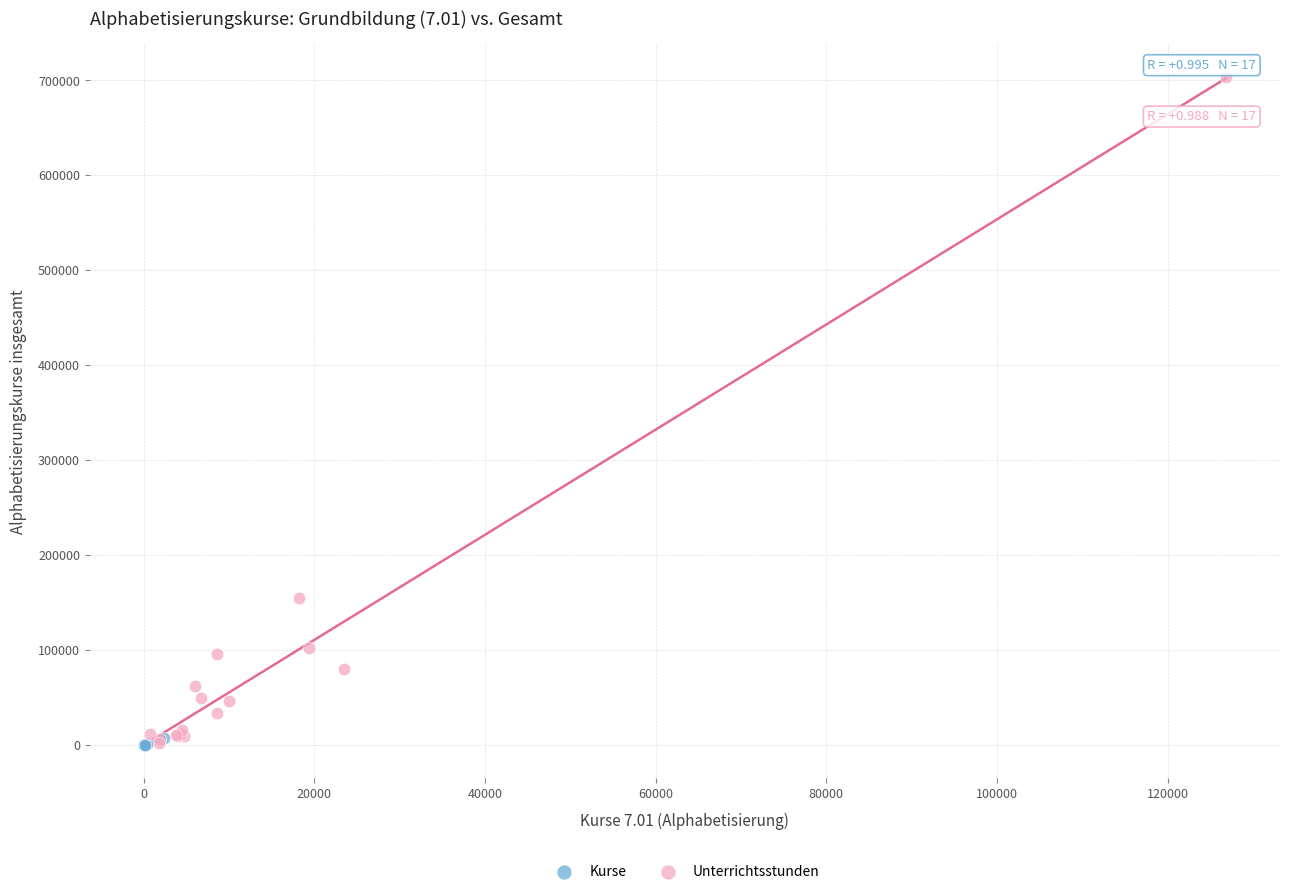

Which series has the largest Y range (max minus min)?

Unterrichtsstunden